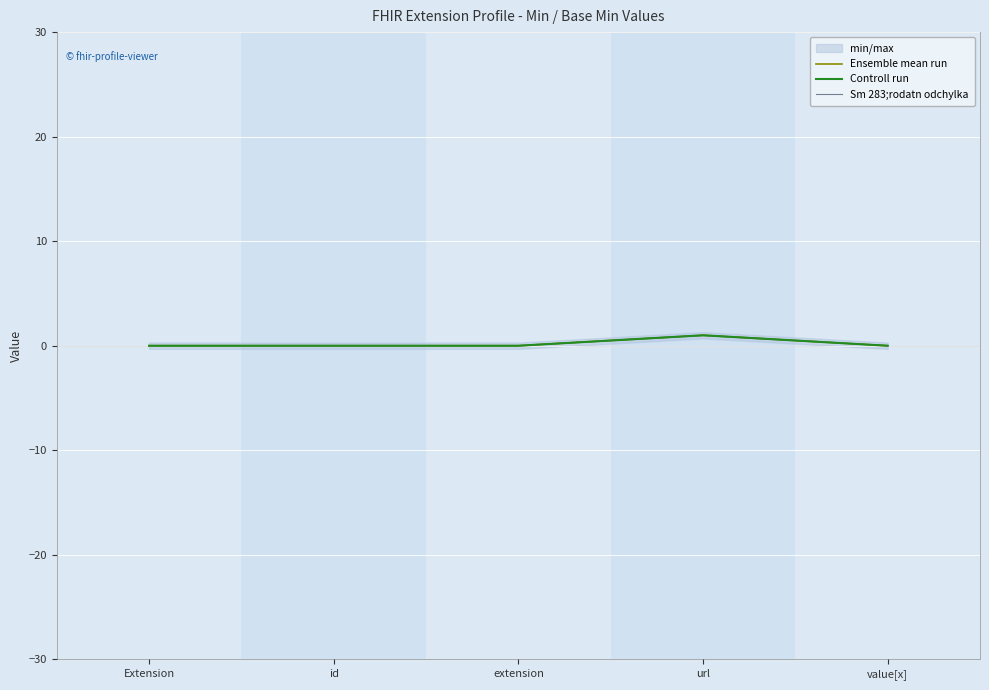

The value of Ensemble mean run at extension is 0. True or false?

True